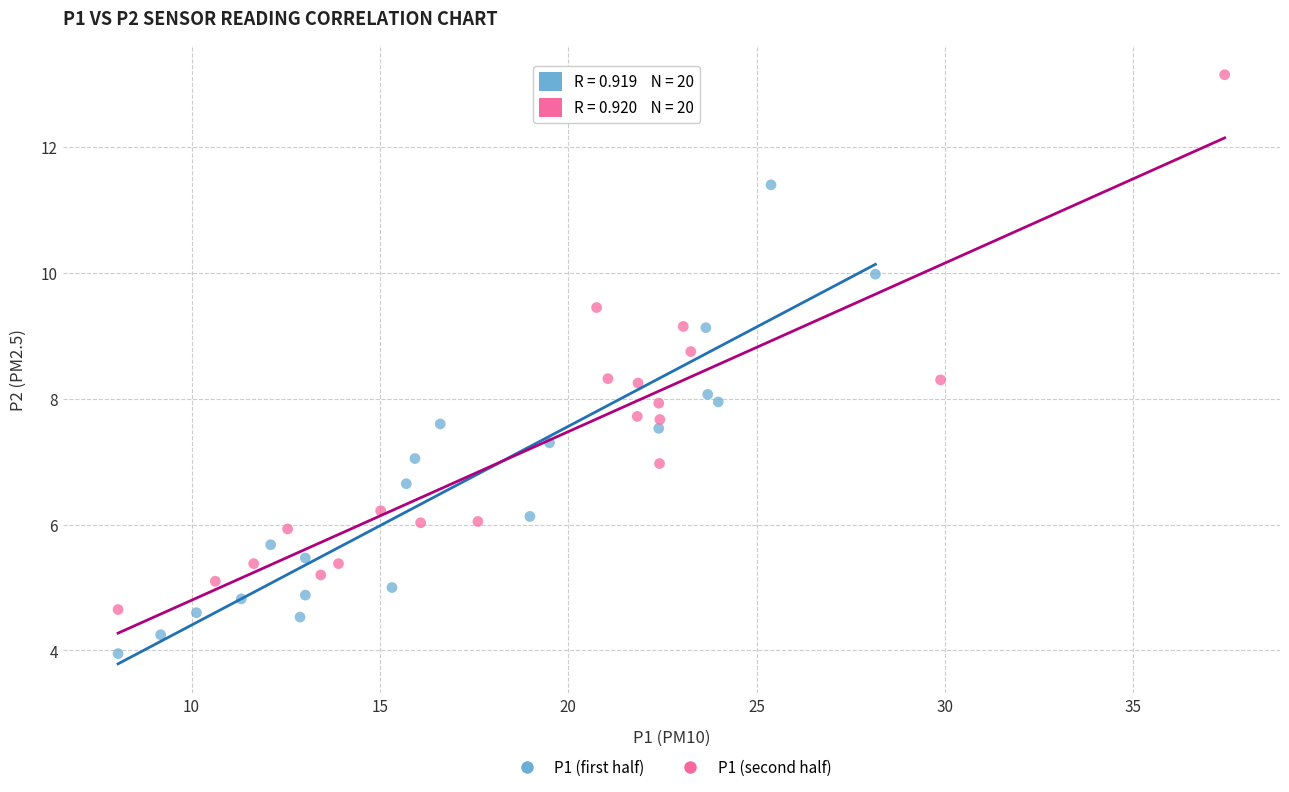

Which series reaches the minimum Y coordinate?

P1 (first half)